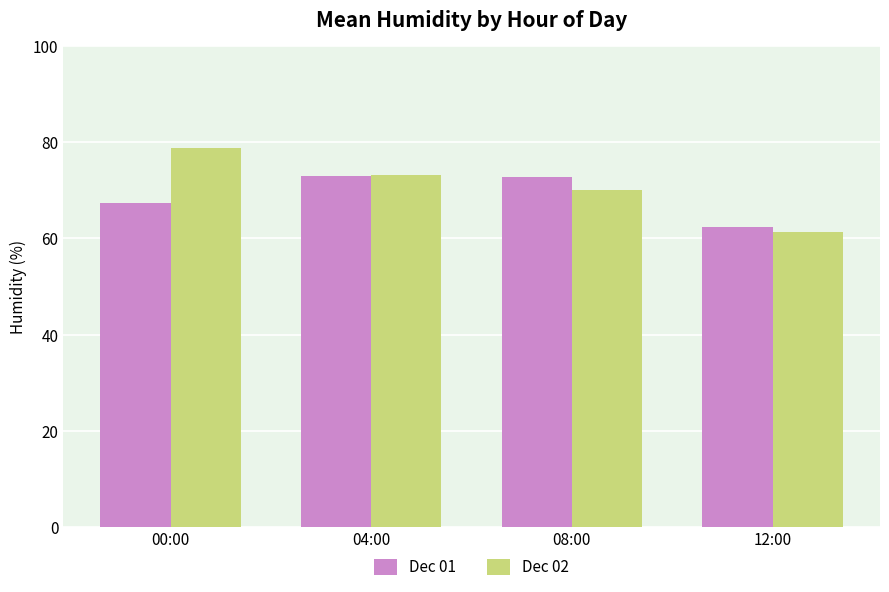

What position from the right is 00:00?

4